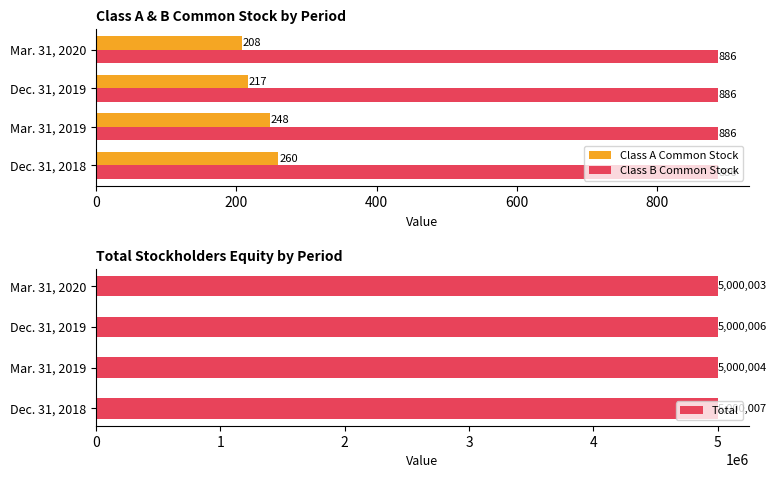

What is the difference between the maximum and minimum values in the Class A Common Stock series?

52